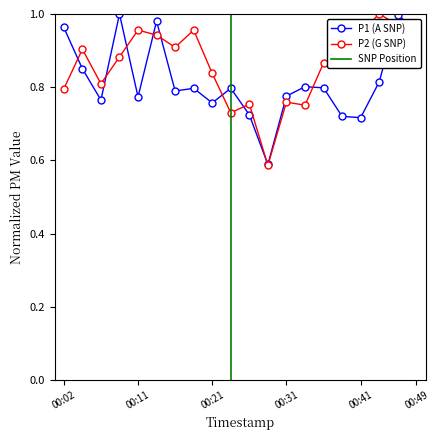

What is the maximum value for P1?

1.0